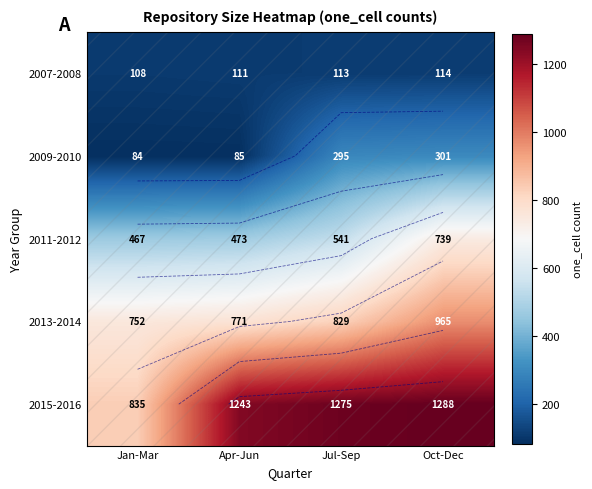

How many data points in 2015-2016 are less than 1275?

2